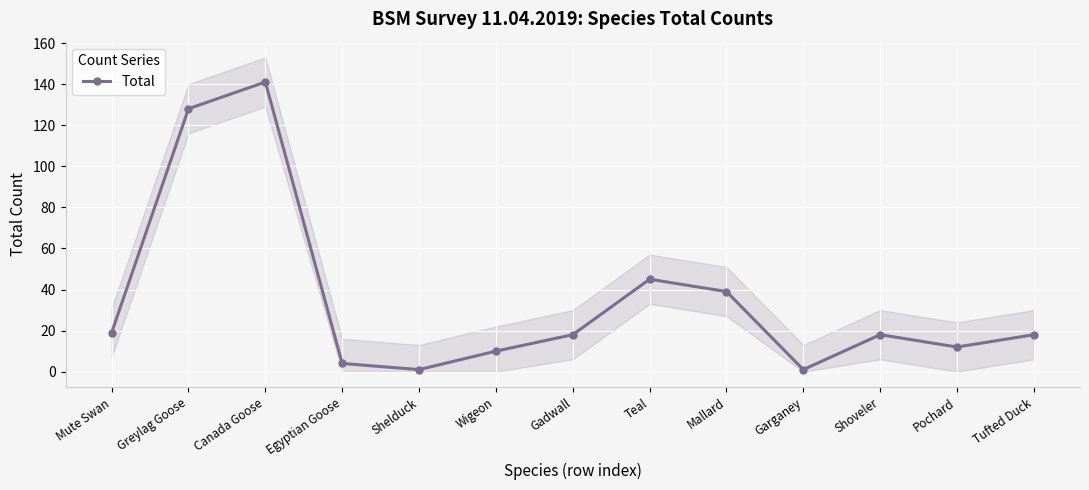

What is the sum of all values?

454